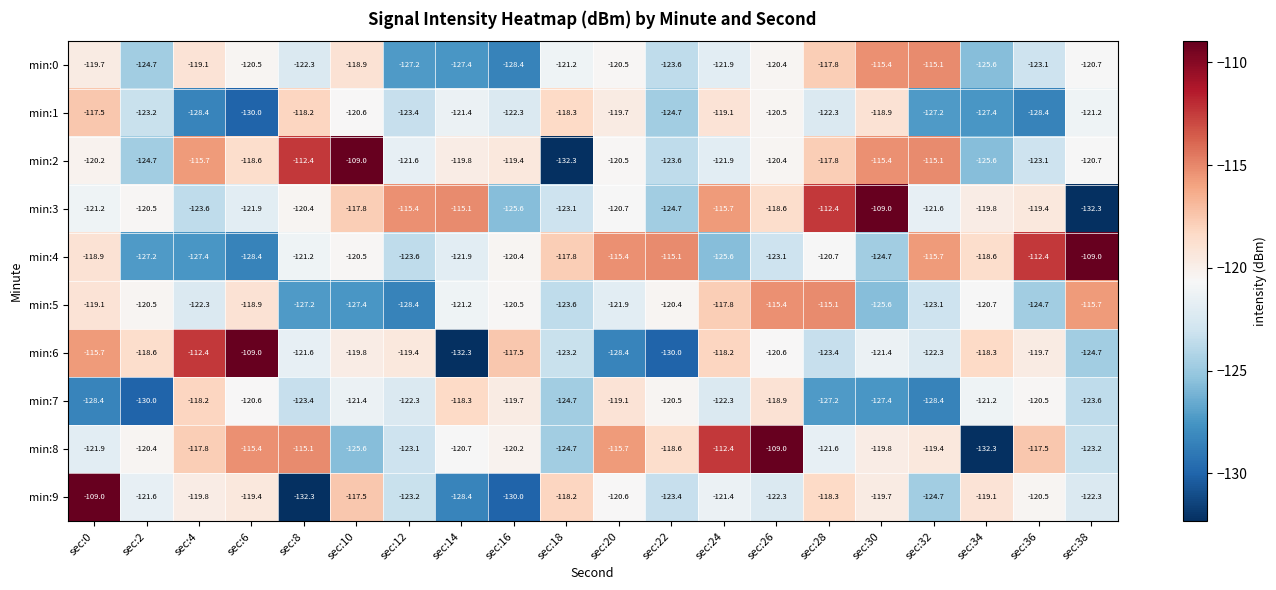

At which category is the sum across all series the highest?

sec:26